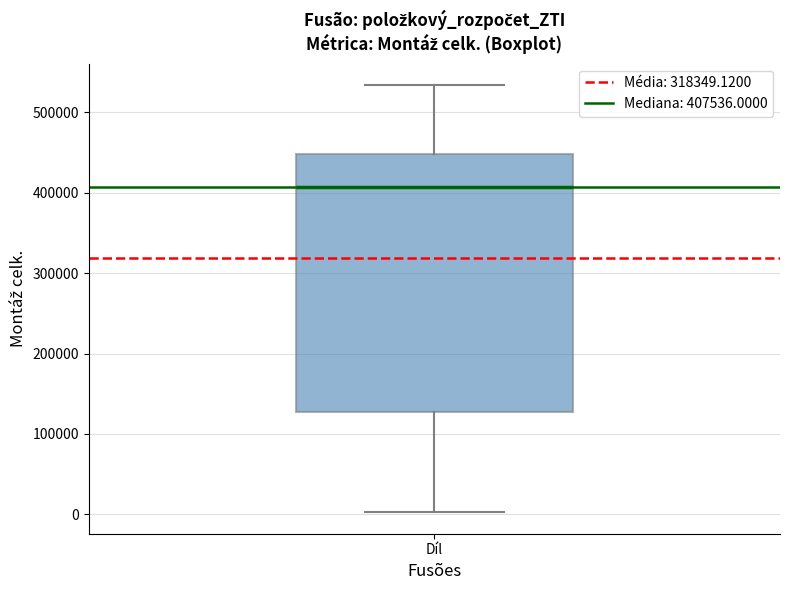

Transcribe this box plot: give where the median line is, the range the box spans, and where the two whiskers end, as read against the y-axis. The values are not printed on the chart, so give them approximately, as read against the axis.

median 410000, box 130000 to 450000, whiskers 0 to 530000